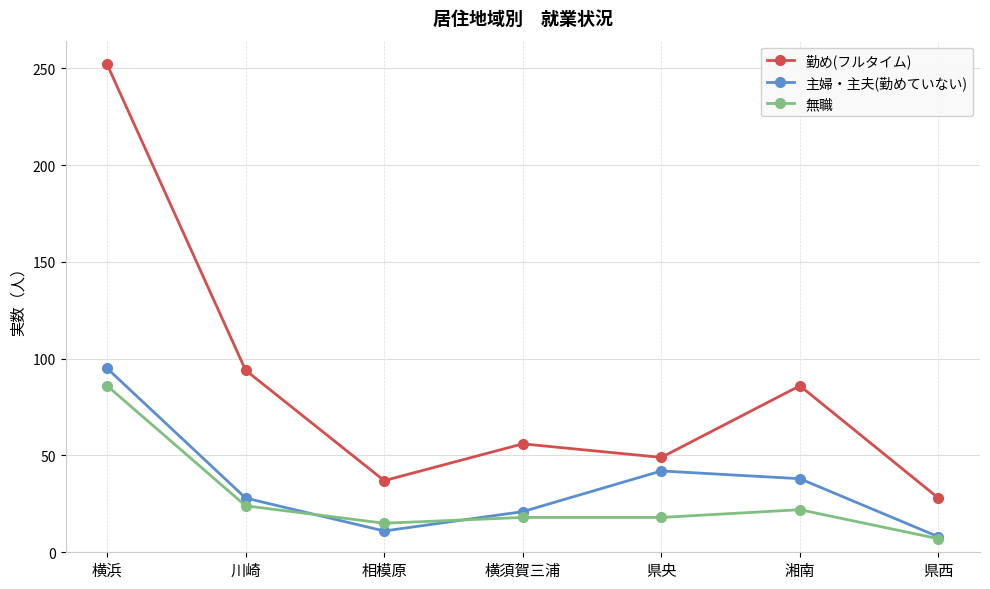

Where do 無職 and 主婦・主夫(勤めていない) first cross each other?

川崎 and 相模原